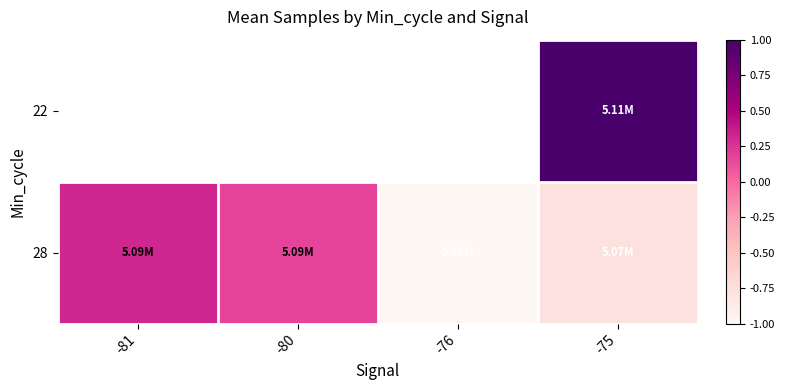

Which series changed the most between -81 and -75?

28